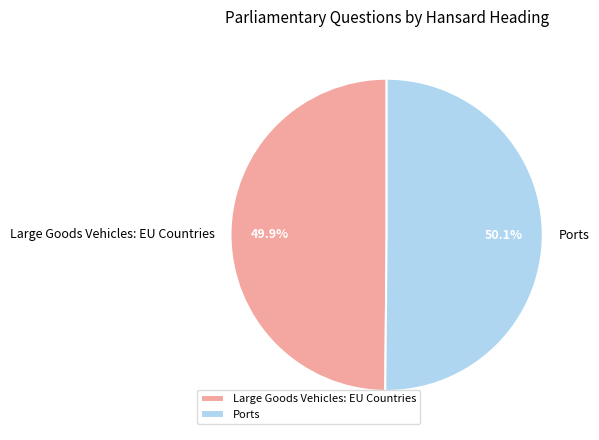

How many segments does this pie chart have?

2